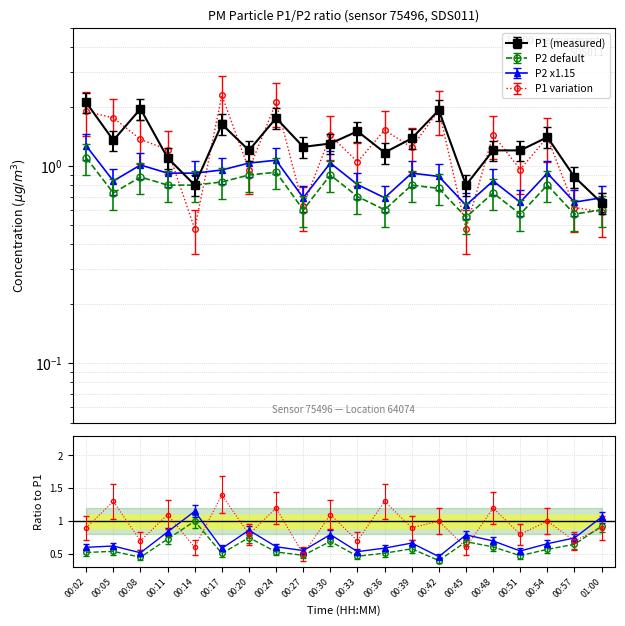

Is this an area chart (filled region under the line)?

No